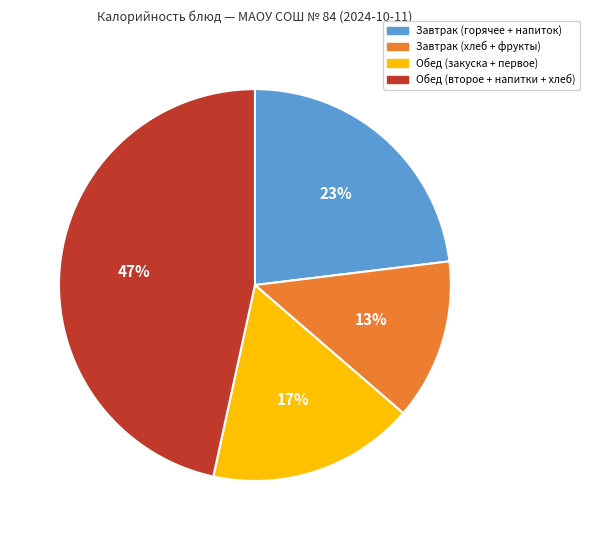

How many segments does this pie chart have?

4